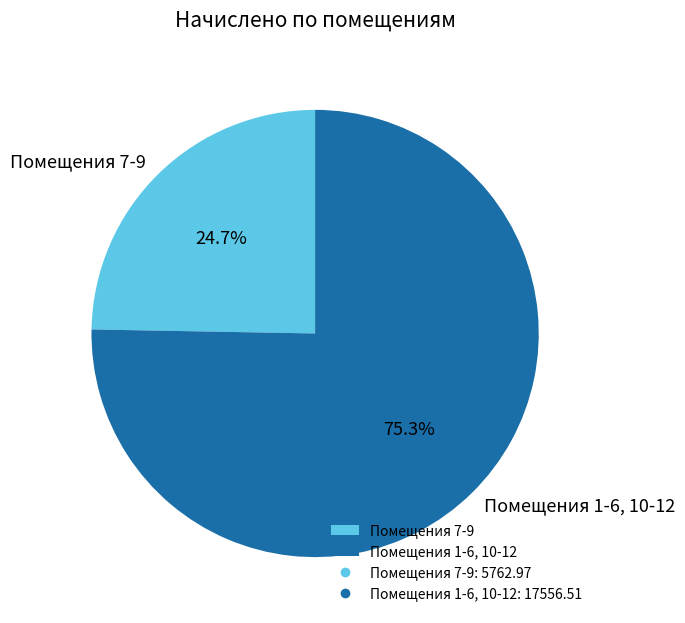

What is the largest slice in the pie chart?

Помещения 1-6, 10-12